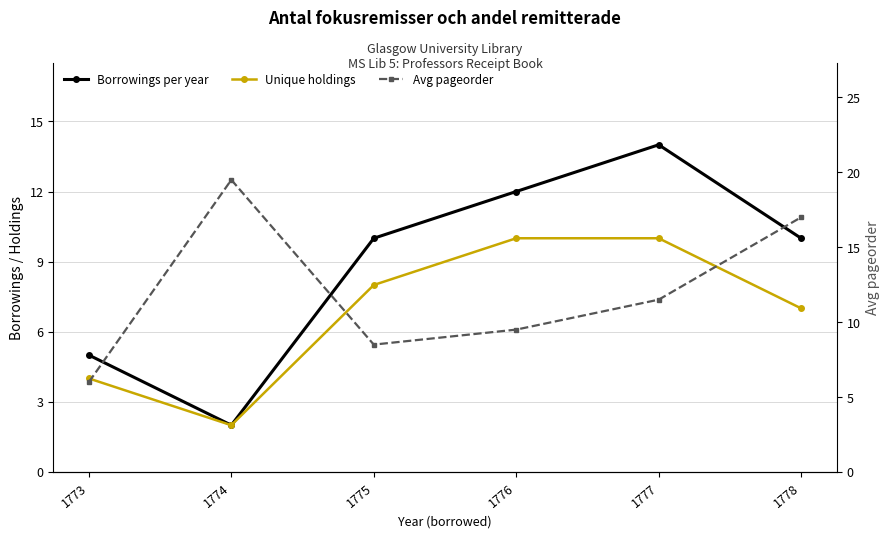

What is the smallest value displayed?

2.0